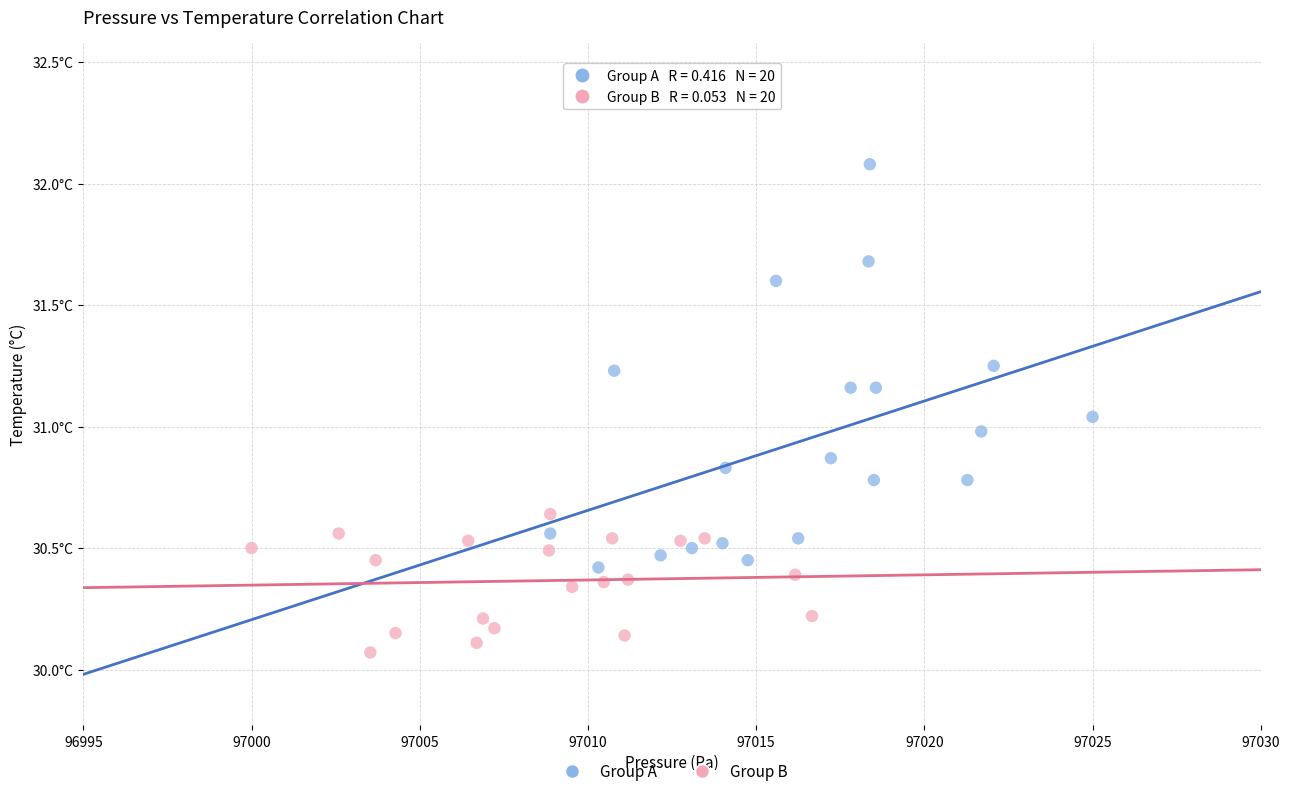

Which series has the largest Y range (max minus min)?

Group A